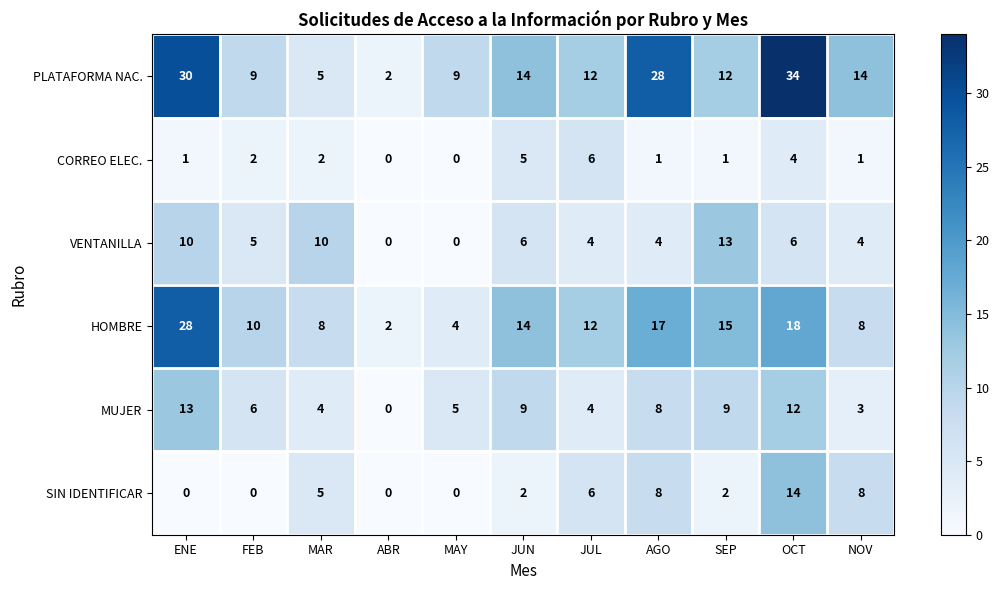

What is the difference between the second highest and second lowest values in the PLATAFORMA NAC. series?

25